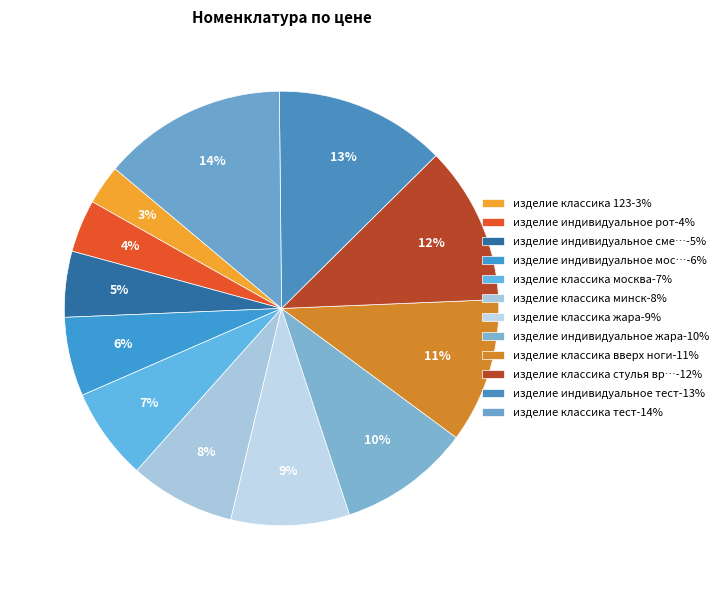

Count the number of slices in the pie.

12